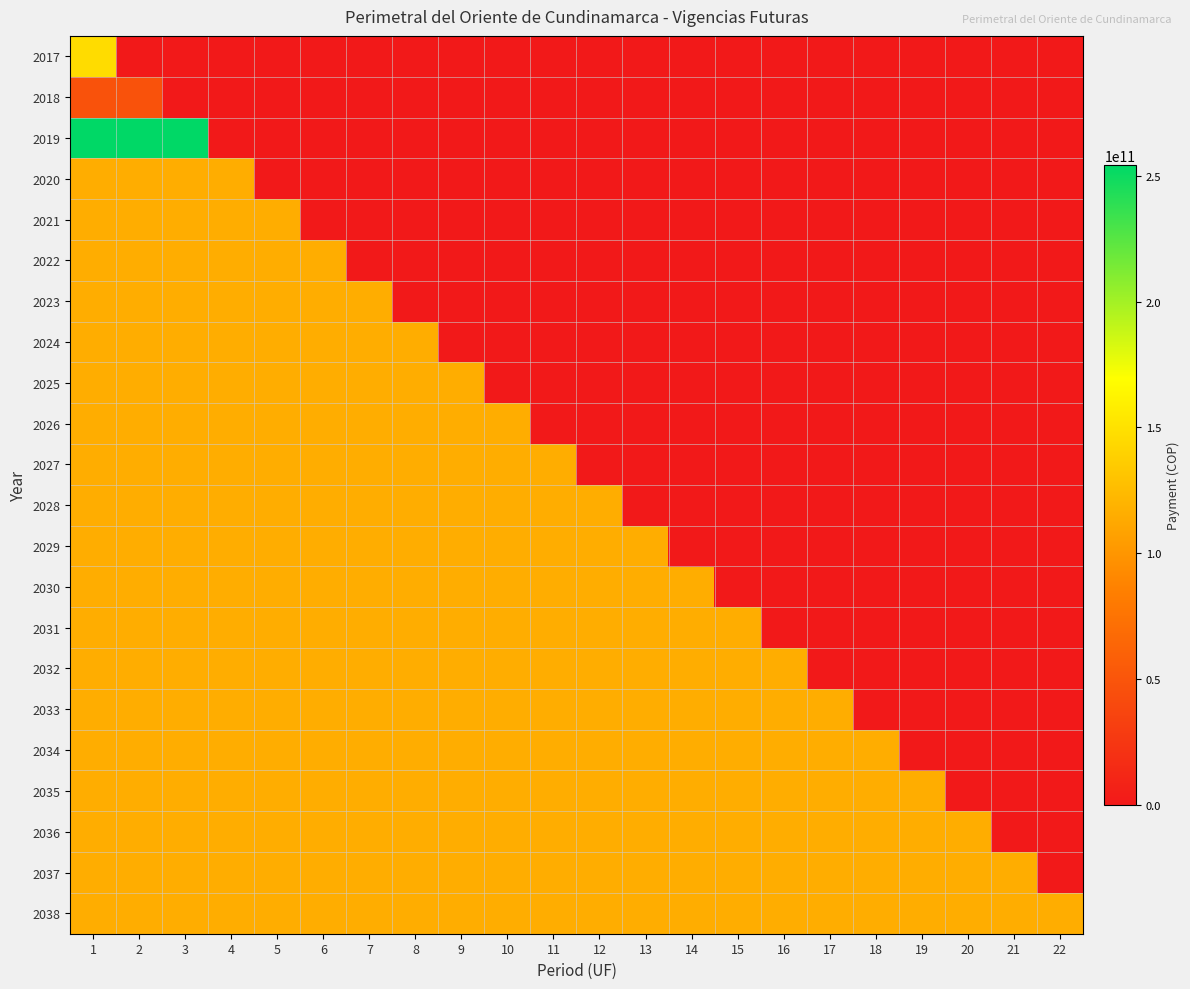

What is the maximum value shown in the chart?

254337292718